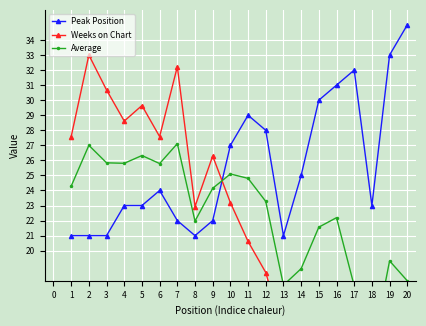

What is the value of the Weeks on Chart point at the 8th from the left?

22.9